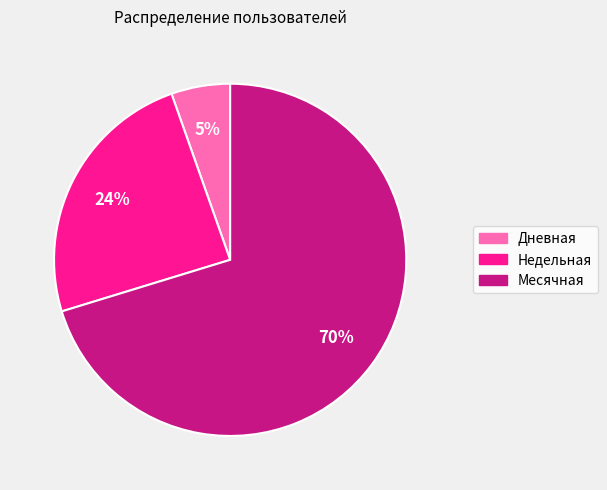

Is there any slice that represents more than half of the pie?

Yes